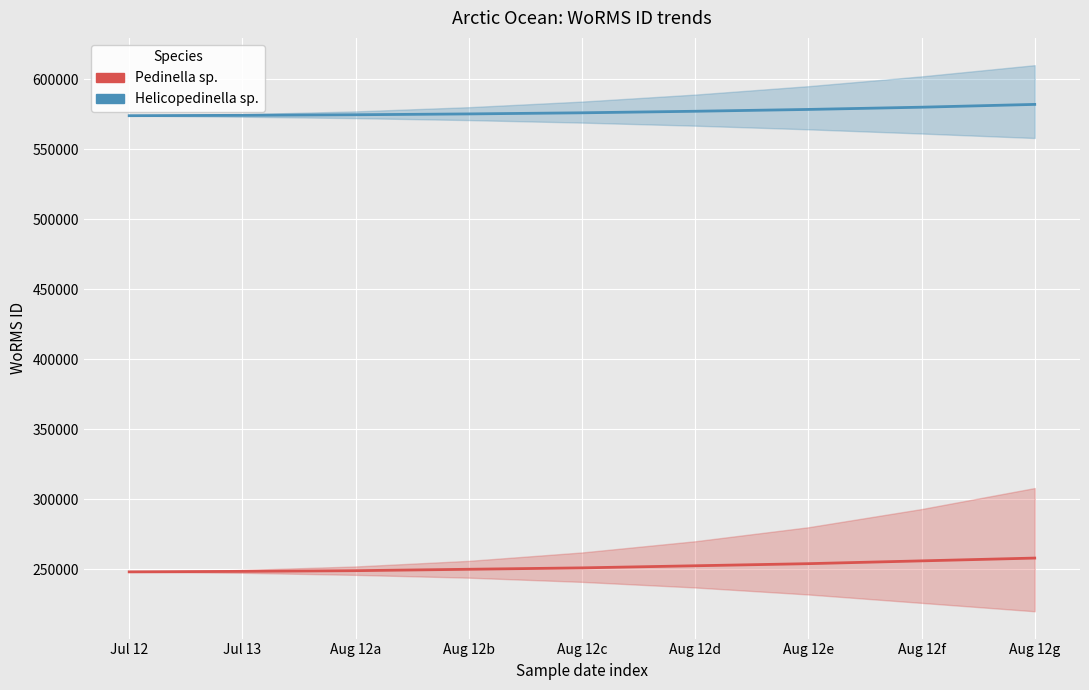

List the series in order of their peak value, lowest first.

Pedinella sp., Helicopedinella sp.